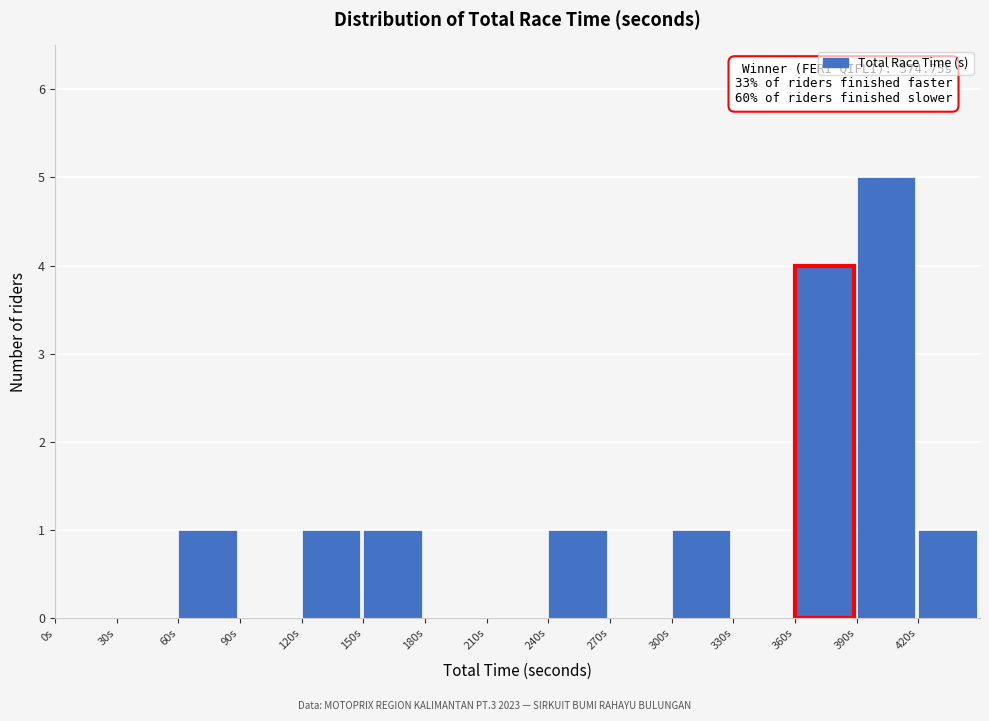

Which range on the x-axis has the tallest bar?

390 to 420